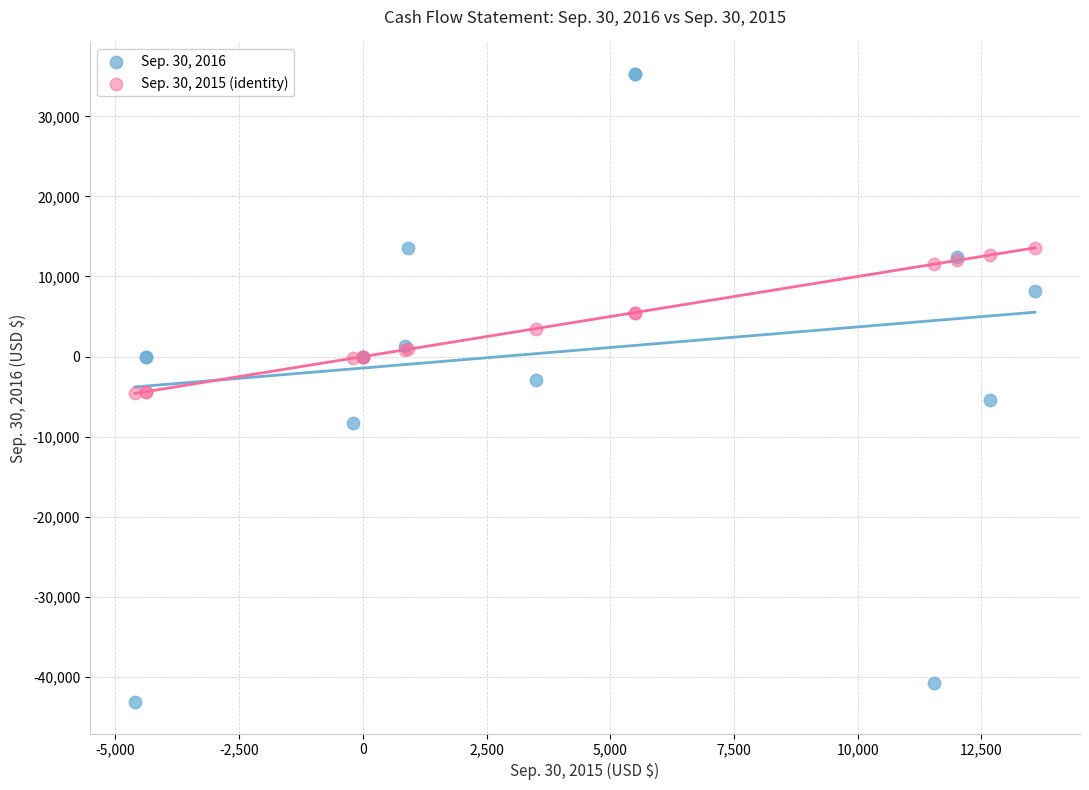

What are all the series names shown in the legend?

Sep. 30, 2016, Sep. 30, 2015 (identity)